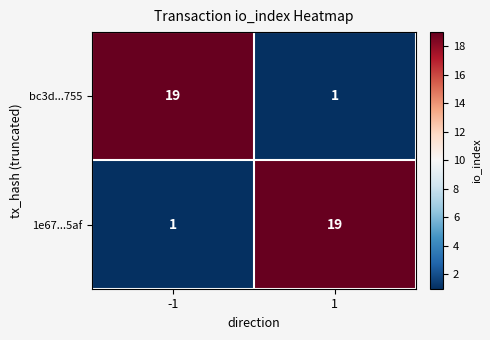

Rank the categories by bc3d...755 value from highest to lowest.

-1, 1